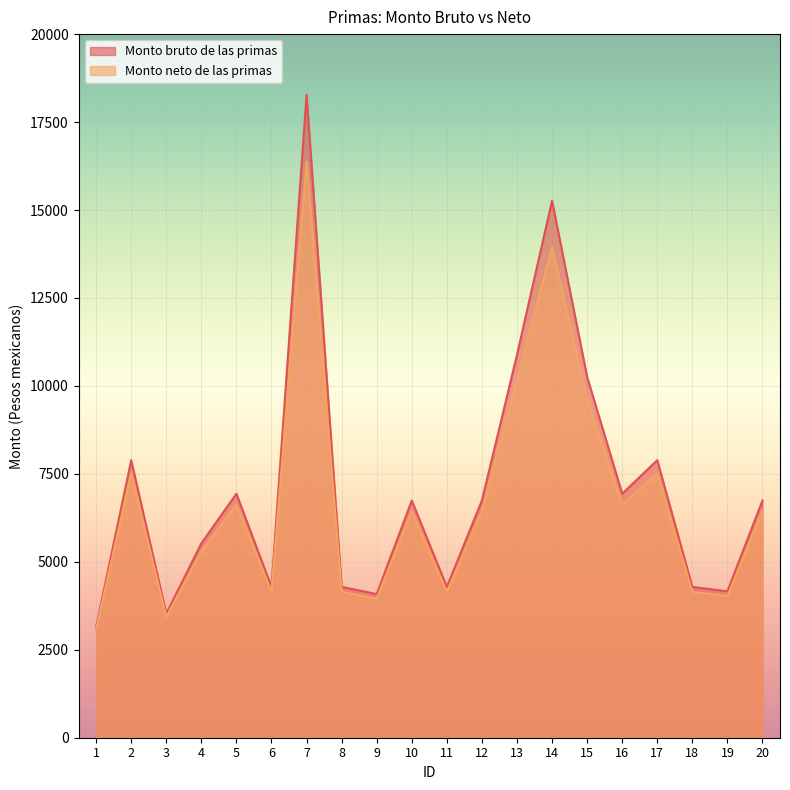

What is the minimum value for Monto bruto de las primas?

3149.1